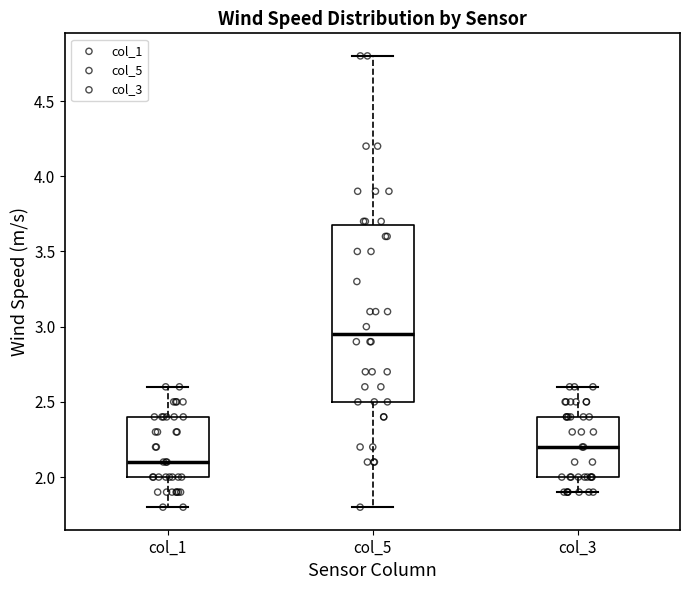

Reading left to right, transcribe this box plot: for each box, give where its median line is, the range the box spans, and where its two whiskers end, as read against the y-axis. The values are not printed on the chart, so give them approximately, as read against the axis.

col_1: median 2.10, box 2.00 to 2.40, whiskers 1.80 to 2.60
col_5: median 2.95, box 2.50 to 3.70, whiskers 1.80 to 4.80
col_3: median 2.20, box 2.00 to 2.40, whiskers 1.90 to 2.60